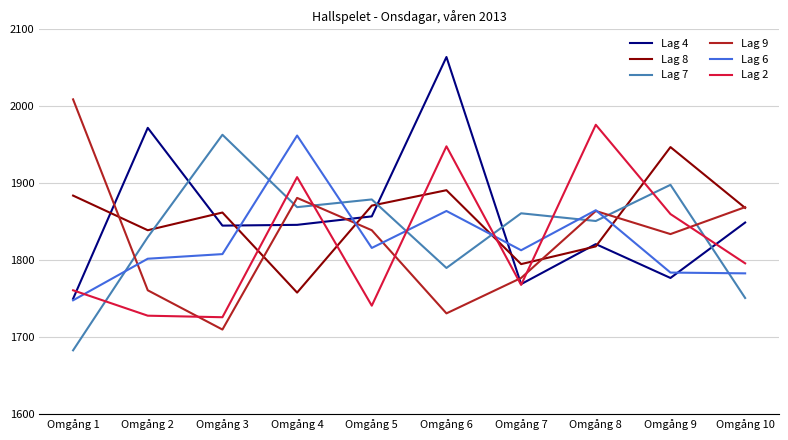

True or false: Lag 2 has more than 1 points higher than both neighbors.

True